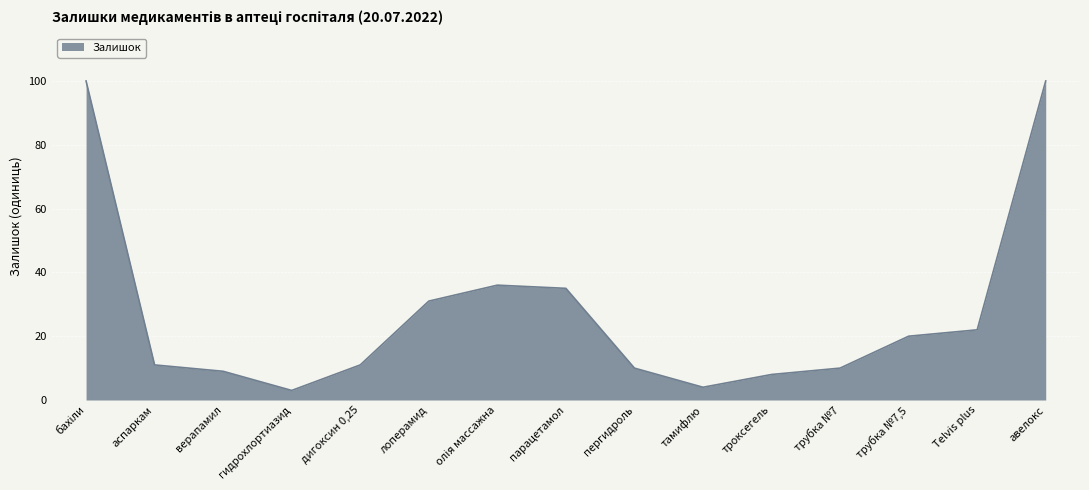

True or false: the data shows 14 at троксегель.

False